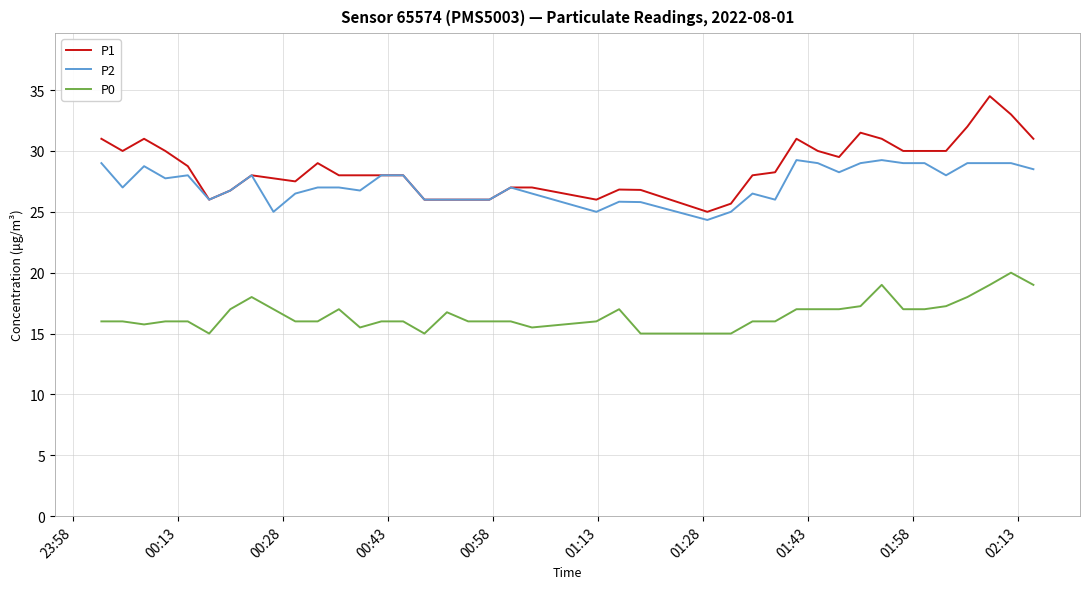

What is the minimum value shown in the chart?

15.0